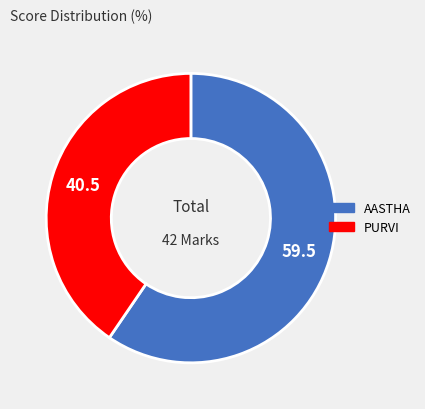

Count the number of slices in the pie.

2